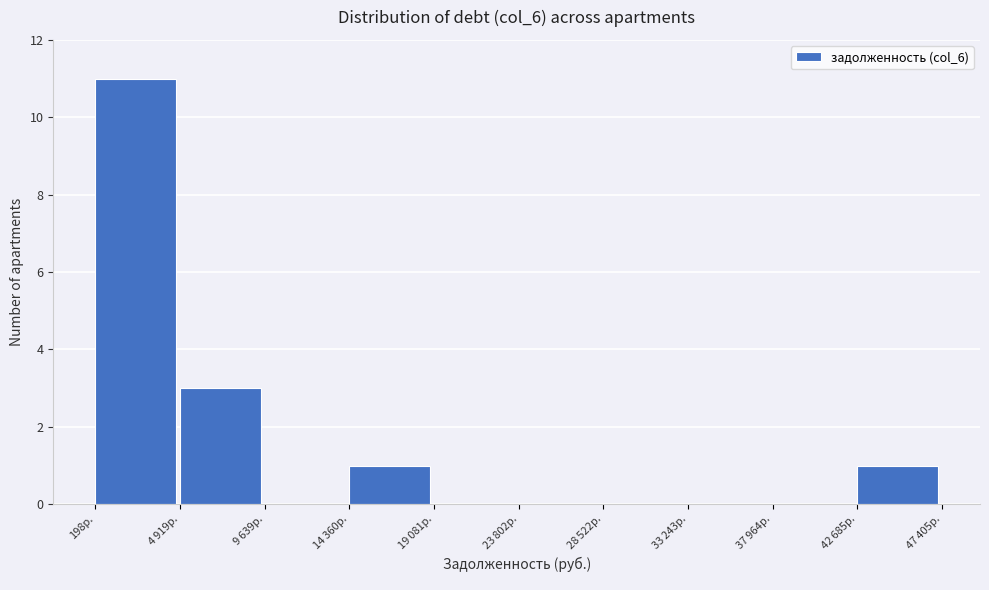

The value at 198р. is 11. True or false?

True